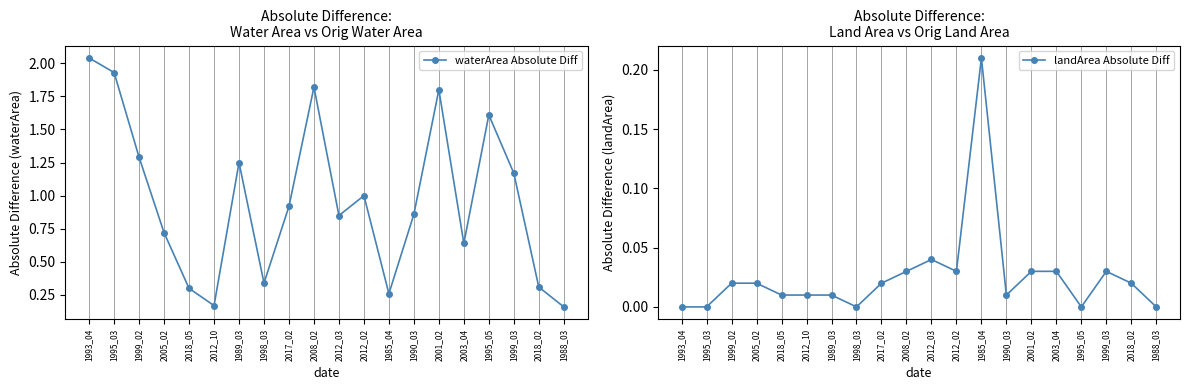

Is this an area chart (filled region under the line)?

No